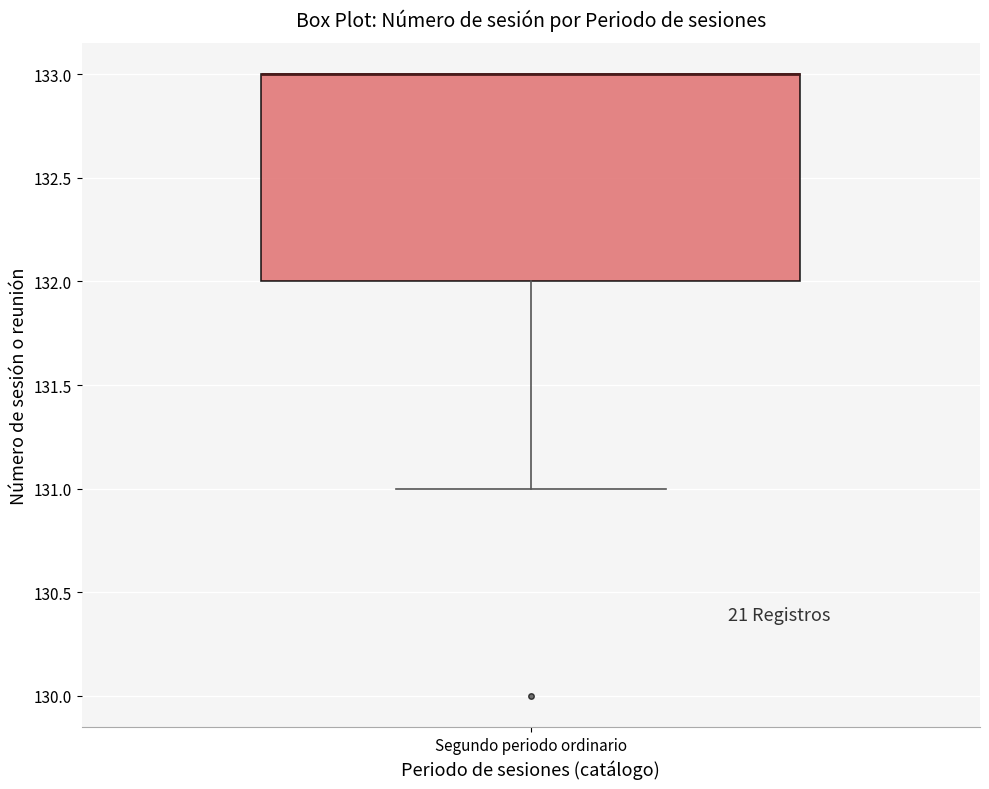

Transcribe this box plot: give where the median line is, the range the box spans, and where the two whiskers end, as read against the y-axis. The values are not printed on the chart, so give them approximately, as read against the axis.

median 133 (drawn on the box's upper edge), box 132 to 133, whiskers 131 to 133